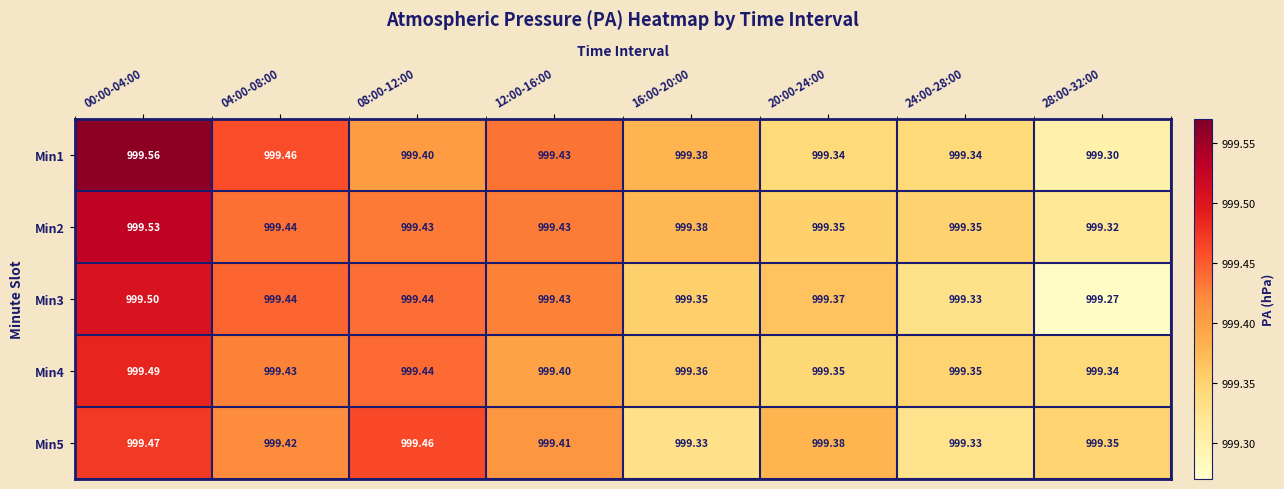

Reading right to left, what are all the values shown in this chart?

Min1: 28:00-32:00=999.3	24:00-28:00=999.3	20:00-24:00=999.3	16:00-20:00=999.4	12:00-16:00=999.4	08:00-12:00=999.4	04:00-08:00=999.5	00:00-04:00=999.6
Min2: 28:00-32:00=999.3	24:00-28:00=999.4	20:00-24:00=999.4	16:00-20:00=999.4	12:00-16:00=999.4	08:00-12:00=999.4	04:00-08:00=999.4	00:00-04:00=999.5
Min3: 28:00-32:00=999.3	24:00-28:00=999.3	20:00-24:00=999.4	16:00-20:00=999.4	12:00-16:00=999.4	08:00-12:00=999.4	04:00-08:00=999.4	00:00-04:00=999.5
Min4: 28:00-32:00=999.3	24:00-28:00=999.4	20:00-24:00=999.4	16:00-20:00=999.4	12:00-16:00=999.4	08:00-12:00=999.4	04:00-08:00=999.4	00:00-04:00=999.5
Min5: 28:00-32:00=999.4	24:00-28:00=999.3	20:00-24:00=999.4	16:00-20:00=999.3	12:00-16:00=999.4	08:00-12:00=999.5	04:00-08:00=999.4	00:00-04:00=999.5